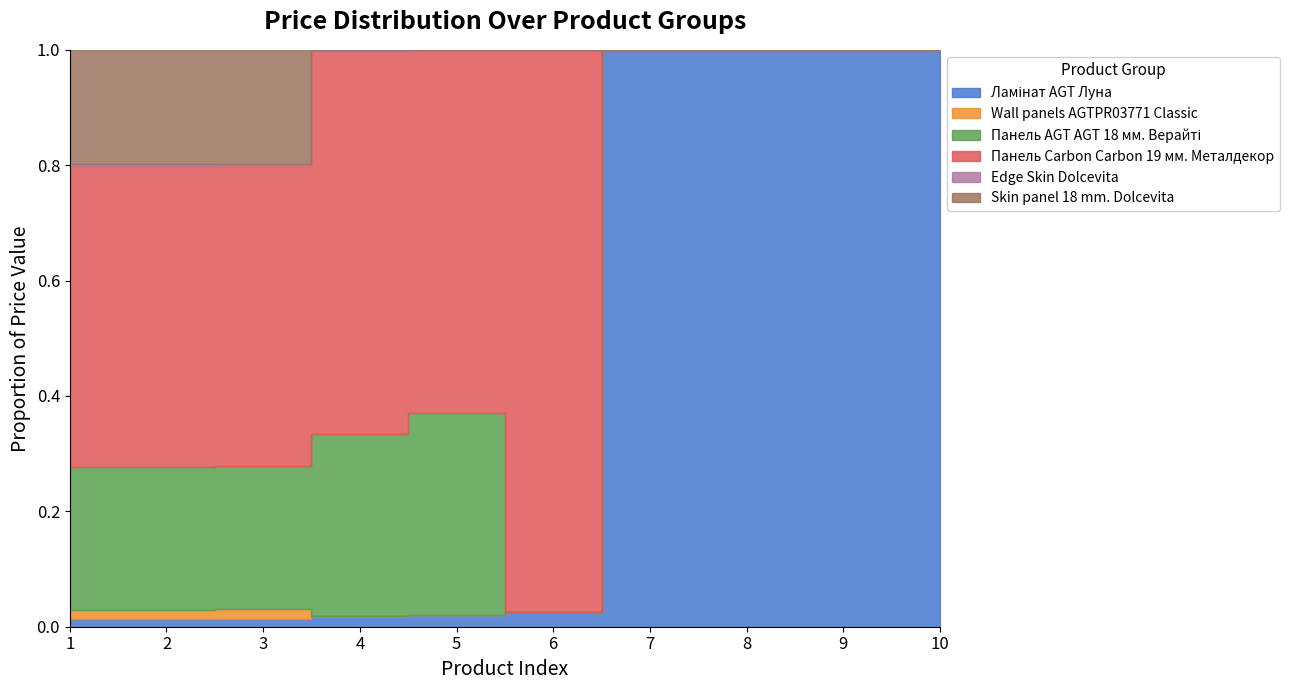

Reading left to right, transcribe all the data shown in this chart.

Ламінат AGT Луна: 1=539.0	2=539.0	3=539.0	4=539.0	5=539.0	6=539.0	7=539.0	8=539.0	9=539.0	10=539.0
Wall panels AGTPR03771 Classic: 1=603.7	2=603.7	3=603.7	4=0.0	5=0.0	6=0.0	7=0.0	8=0.0	9=0.0	10=0.0
Панель AGT AGT 18 мм. Верайті: 1=9480.1	2=9480.1	3=9480.1	4=9480.1	5=9480.1	6=0.0	7=0.0	8=0.0	9=0.0	10=0.0
Панель Carbon Carbon 19 мм. Металдекор: 1=19964.2	2=19964.2	3=19964.2	4=19964.2	5=16976.3	6=19964.2	7=0.0	8=0.0	9=0.0	10=0.0
Edge Skin Dolcevita: 1=114.1	2=114.1	3=57.0	4=57.0	5=0.0	6=0.0	7=0.0	8=0.0	9=0.0	10=0.0
Skin panel 18 mm. Dolcevita: 1=7596.5	2=7596.5	3=7596.5	4=0.0	5=0.0	6=0.0	7=0.0	8=0.0	9=0.0	10=0.0